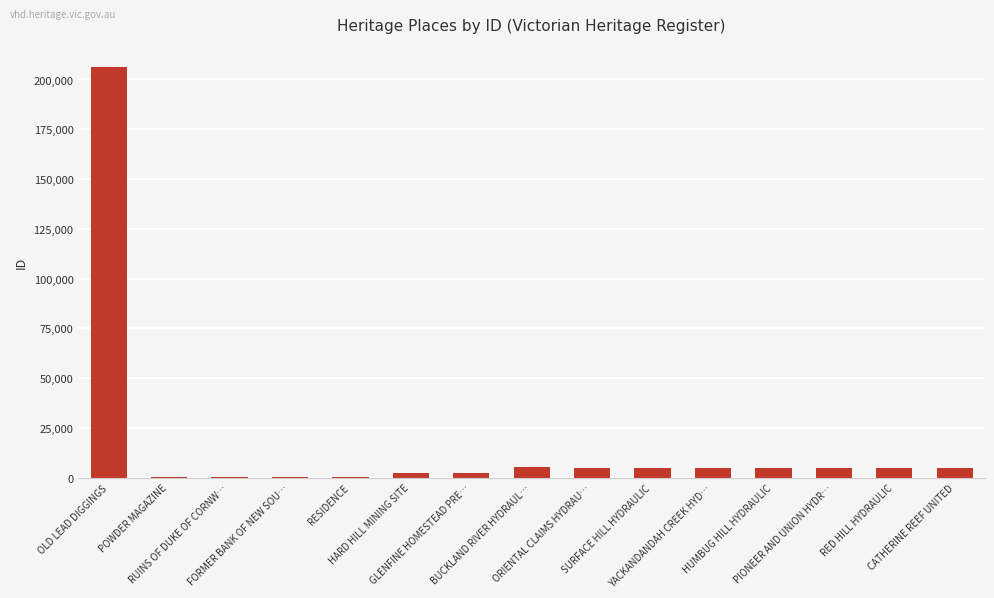

What is the maximum value shown in the chart?

206182